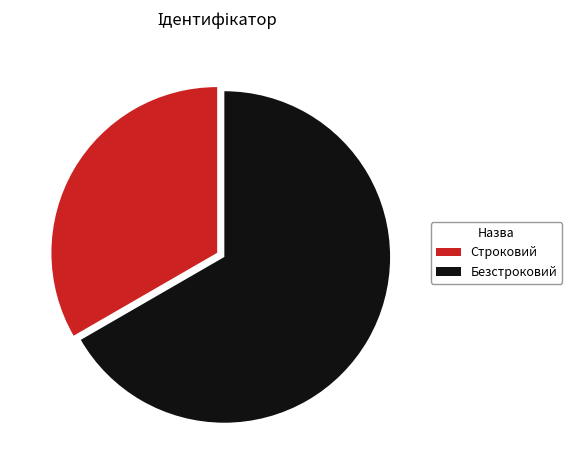

Which category has the biggest portion of the pie?

Безстроковий